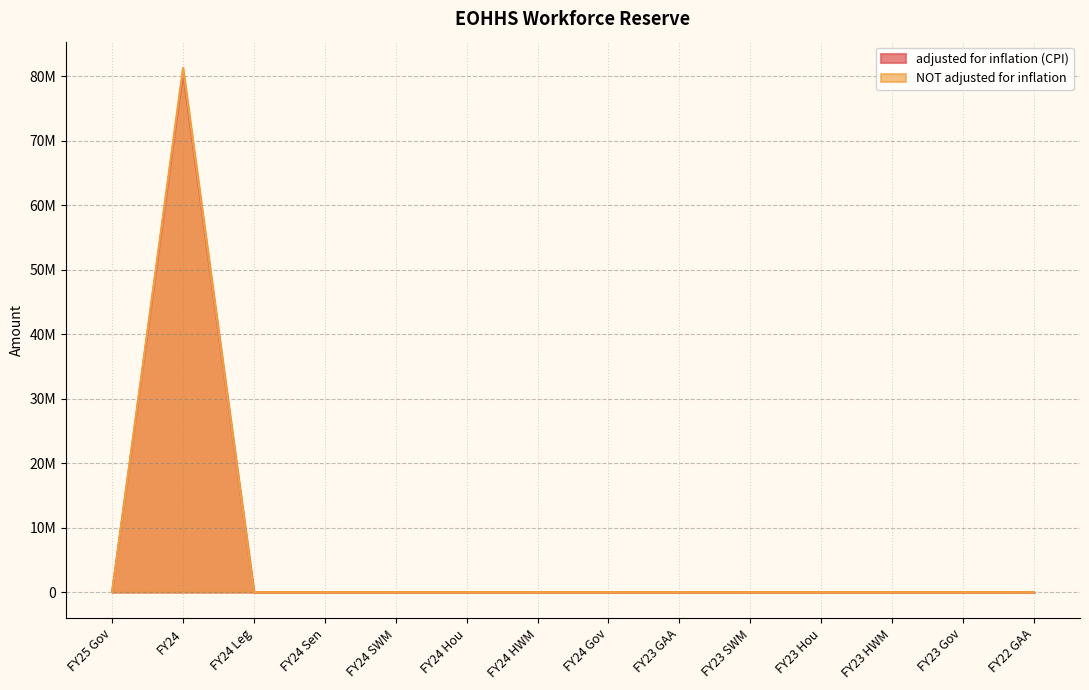

List the series in order of their overall mean, lowest first.

adjusted for inflation (CPI), NOT adjusted for inflation